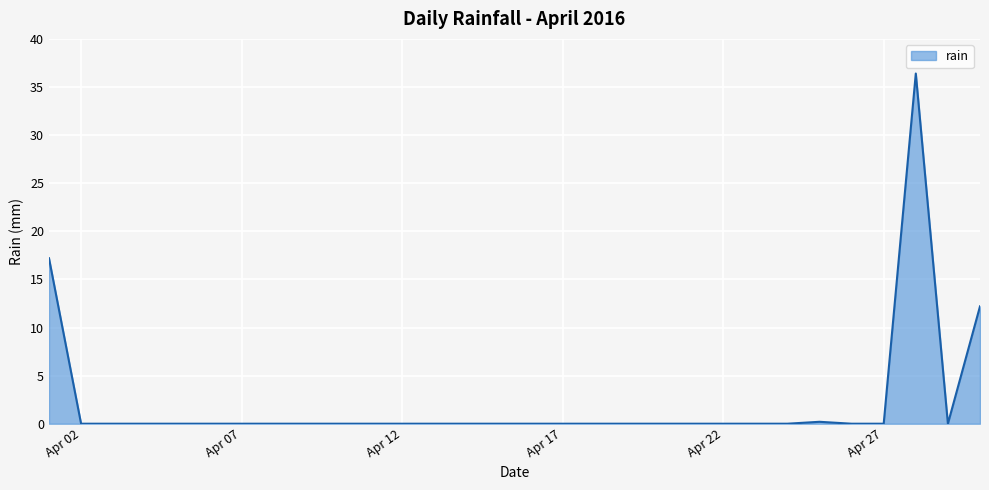

True or false: there are more than 0 points higher than both neighbors.

True